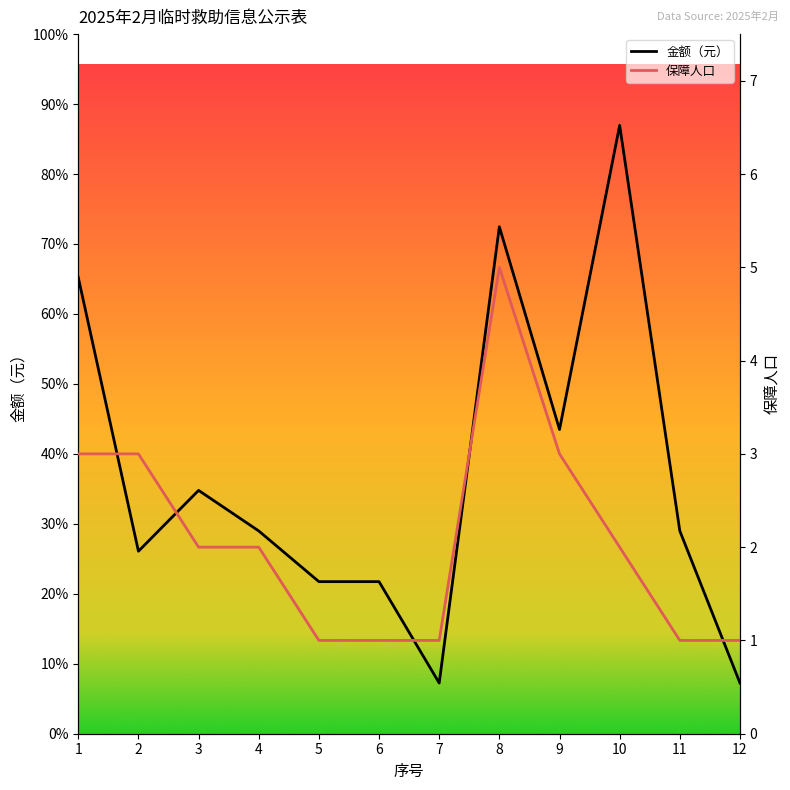

Which series has the widest spread of values?

金额（元）